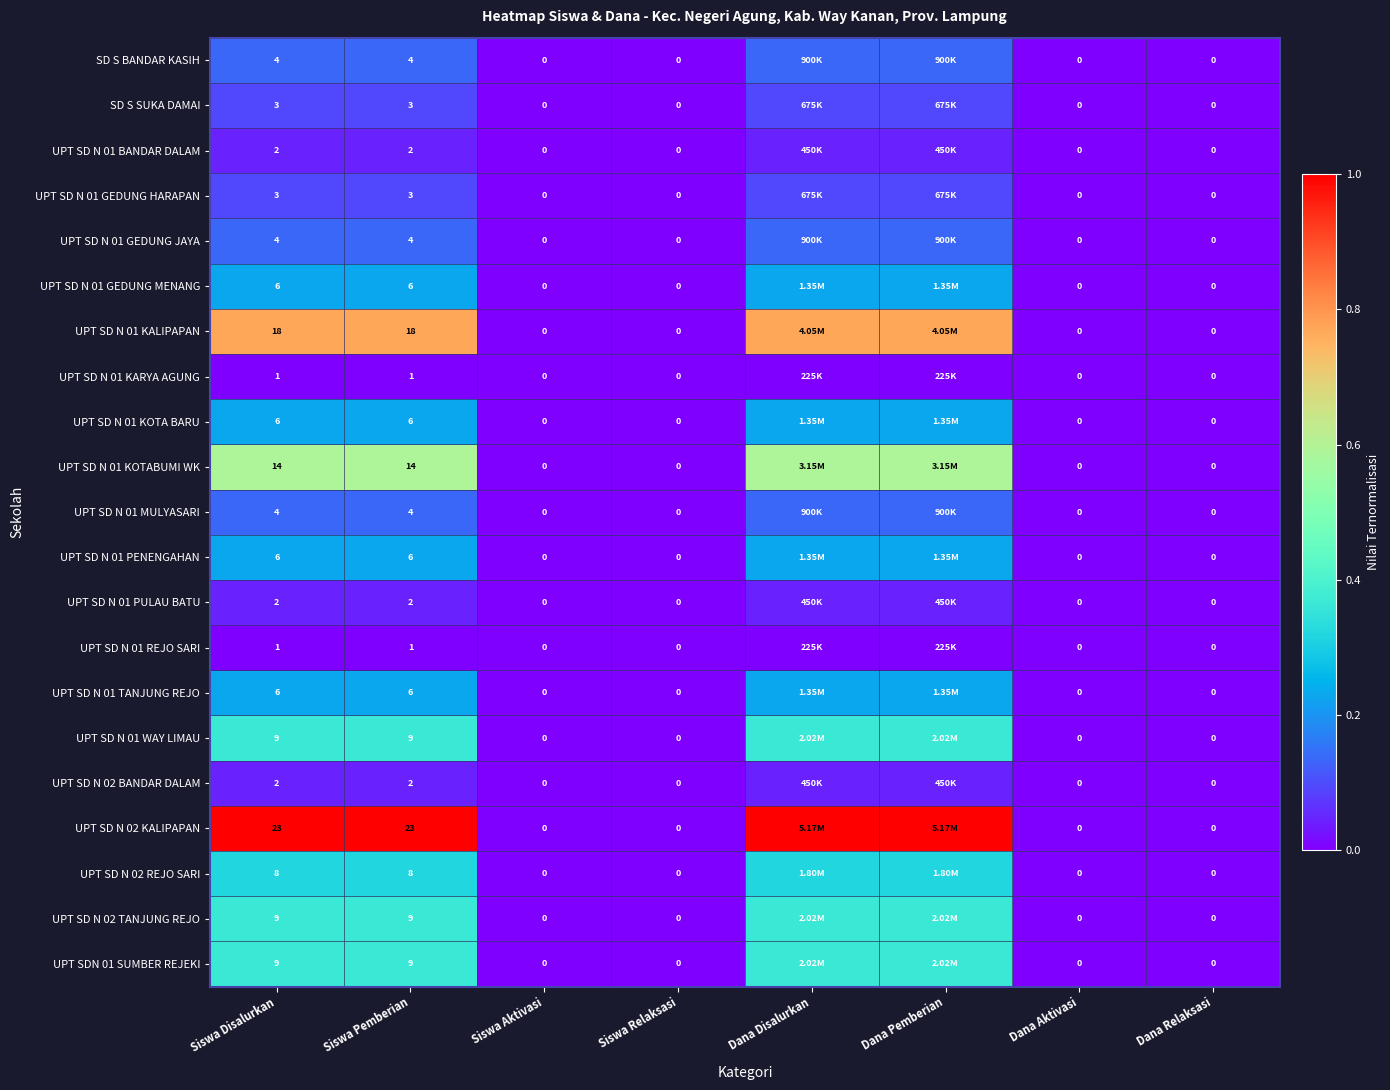

The value of UPT SD N 02 TANJUNG REJO at Dana Relaksasi is 0.0. True or false?

True